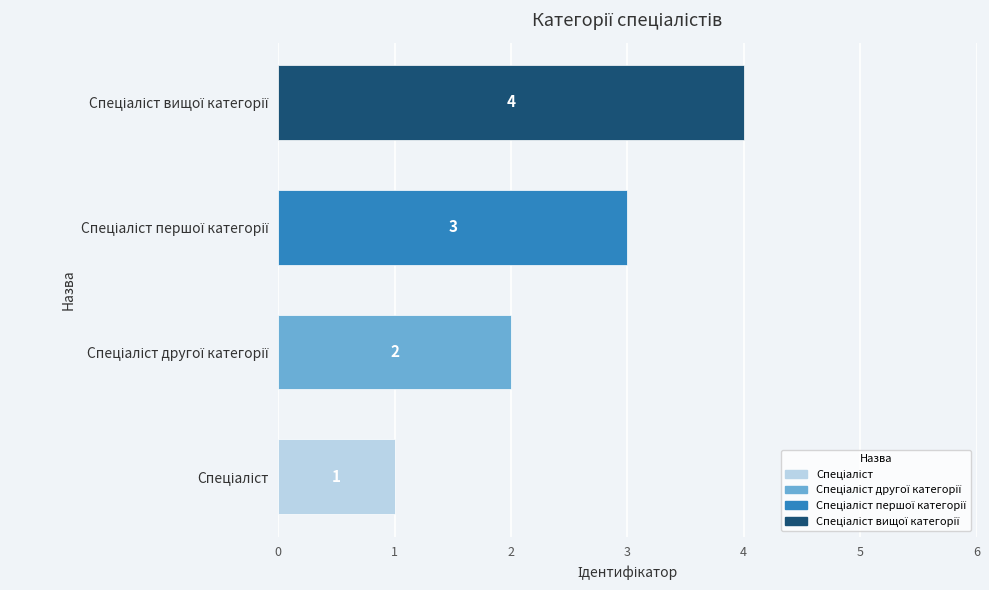

What is the sum of all values?

10